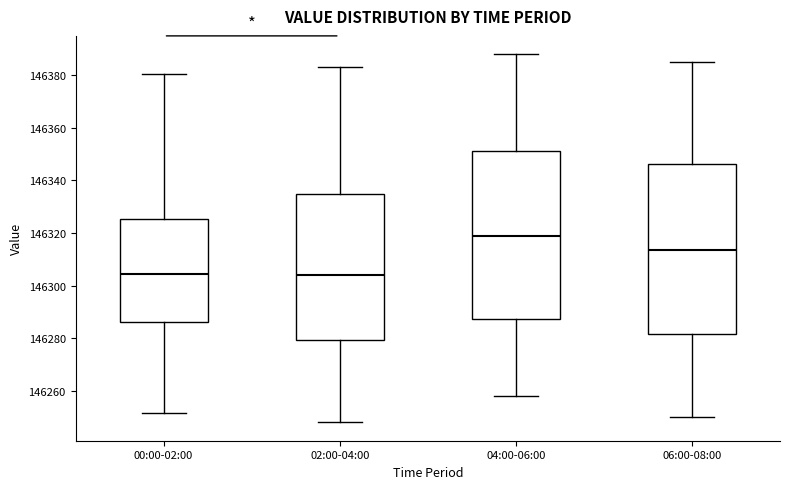

Where does the median line of the box for 02:00-04:00 sit on the y-axis? The values are not printed on the chart, so give them approximately, as read against the axis.

146304